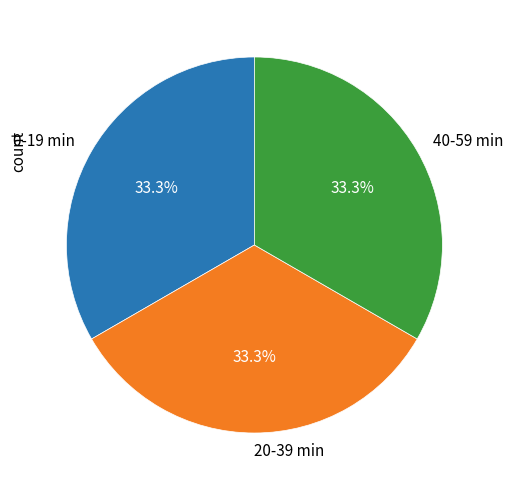

What percentage do 40-59 min and 20-39 min together represent?

66.7%